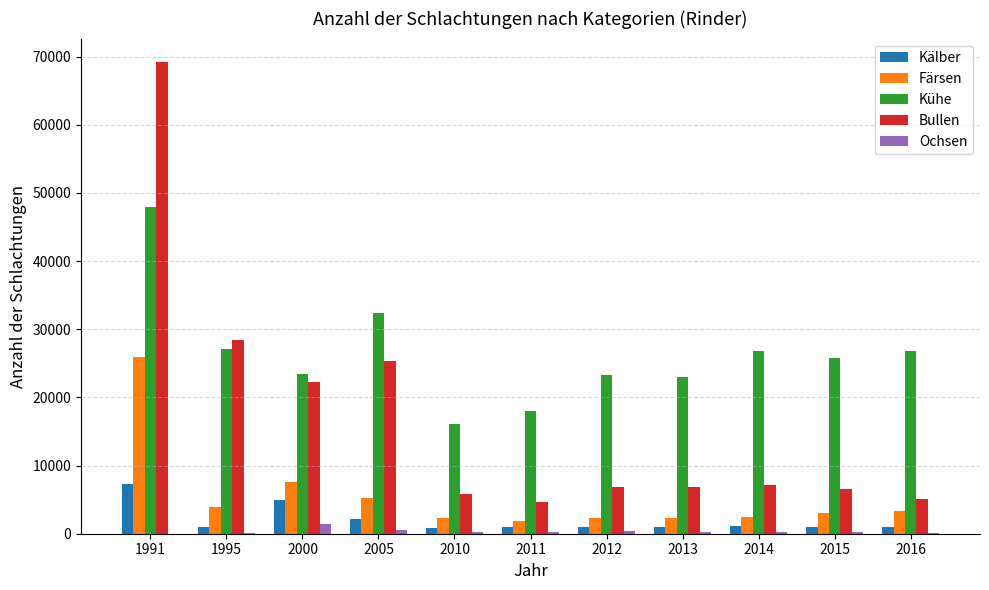

What is the maximum value shown in the chart?

69185